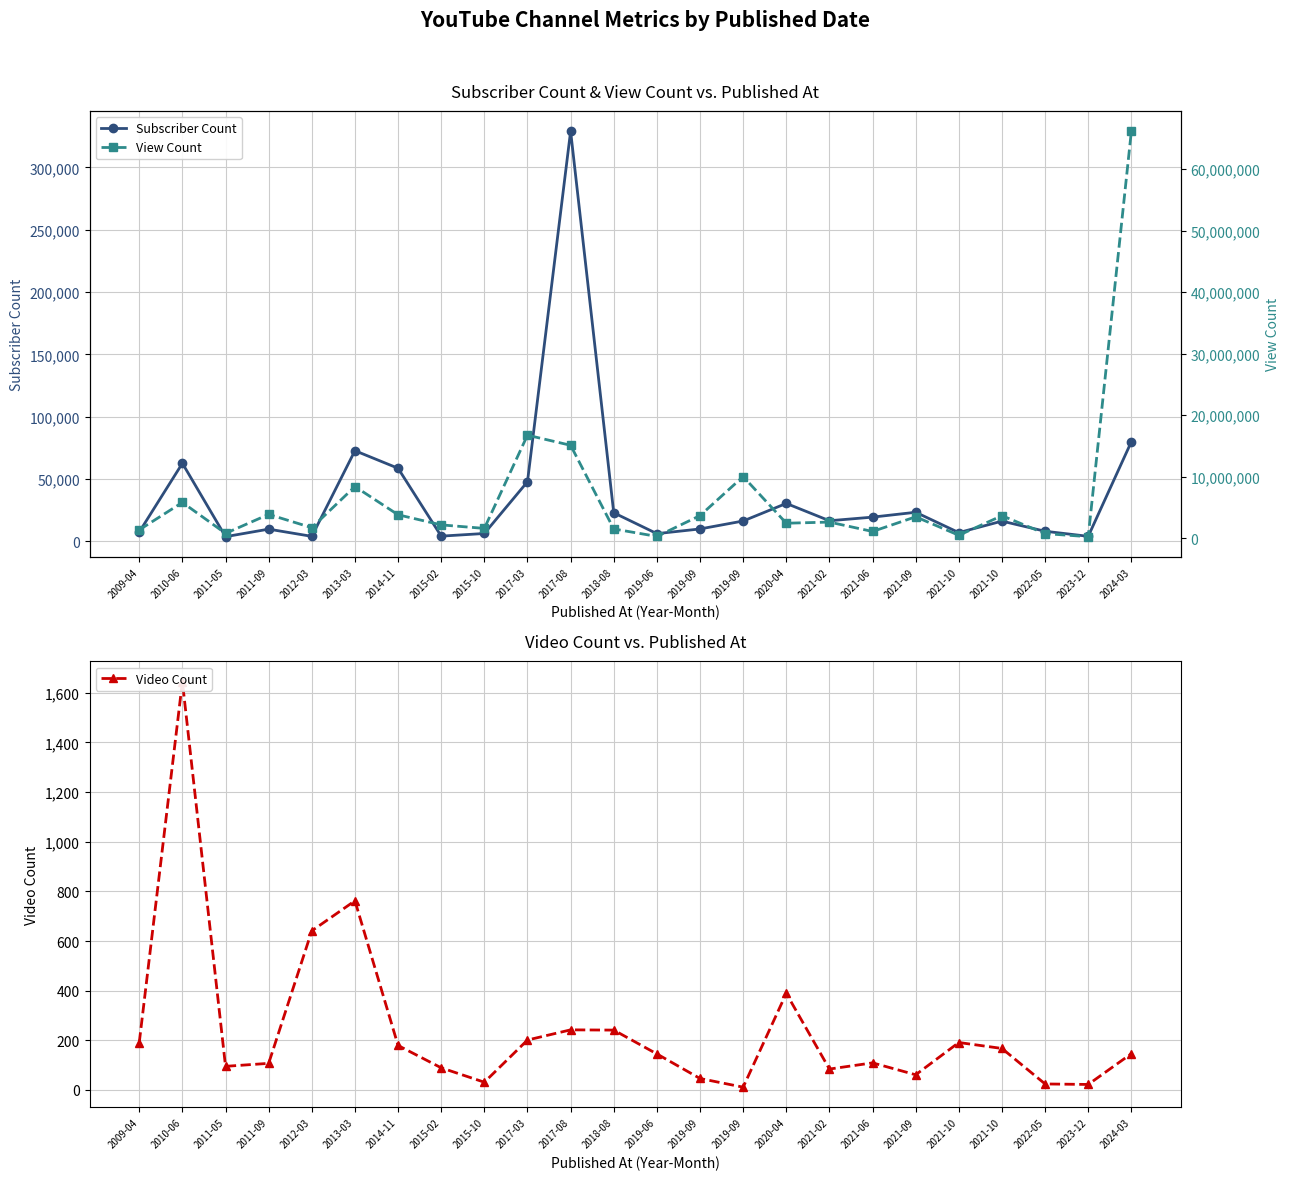

How many interior local valleys does the Video Count series have?

6